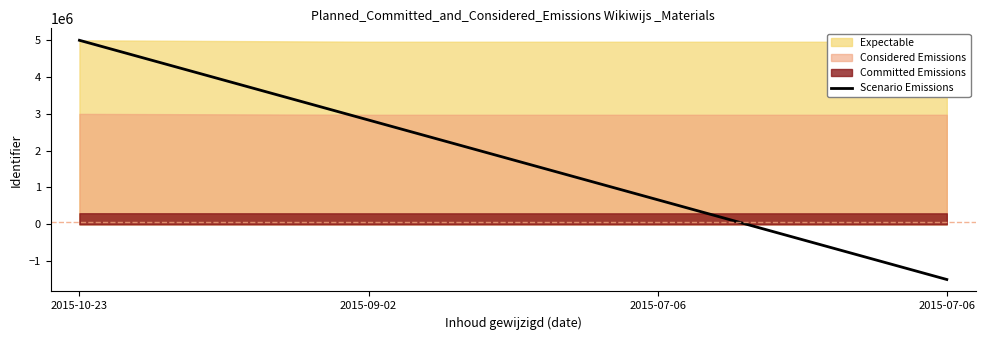

What is the sum of all values?

7000000.0